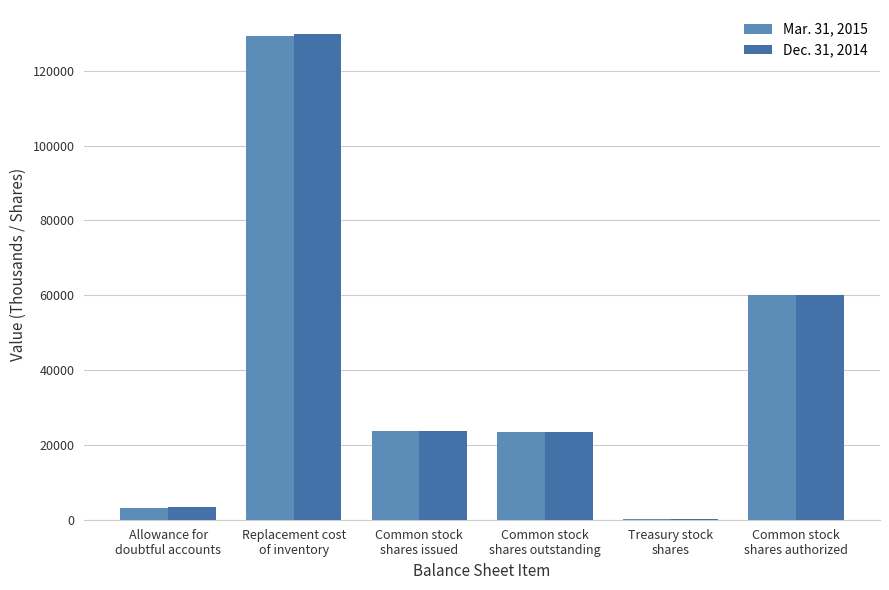

Which series has the largest range (max minus min)?

Dec. 31, 2014